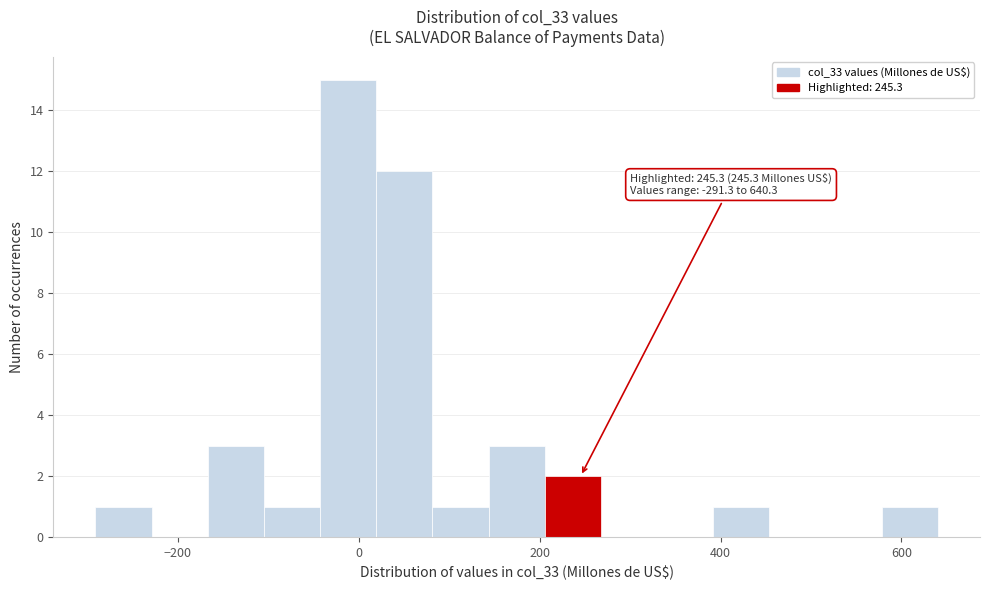

Around what value on the x-axis is the tallest bar? Give the approximate position of its centre, as read against the axis.

-20